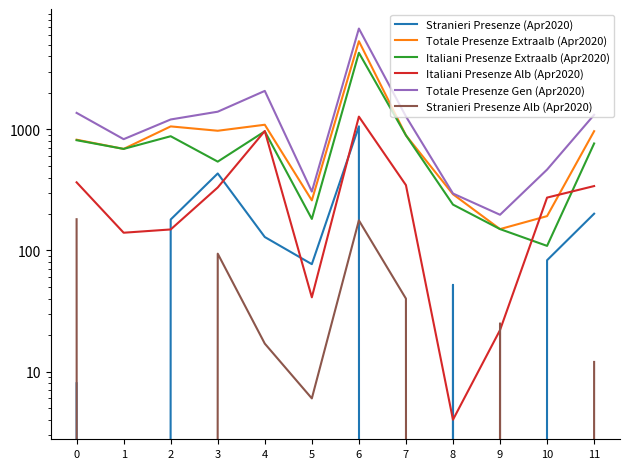

True or false: Italiani Presenze Alb (Apr2020) and Totale Presenze Gen (Apr2020) intersect in this chart.

False